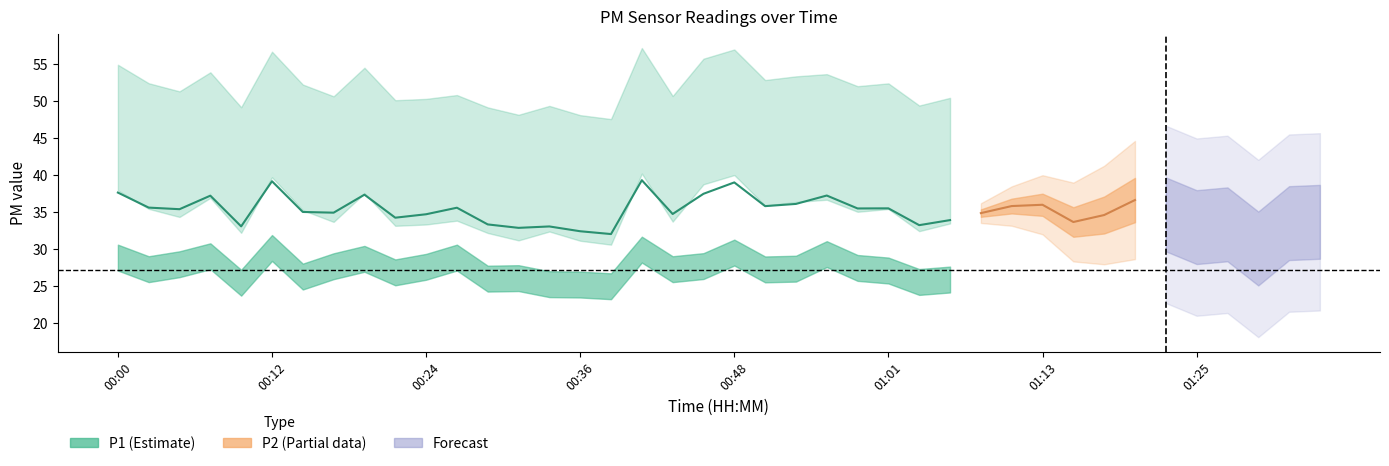

Does the chart have visible grid lines?

No